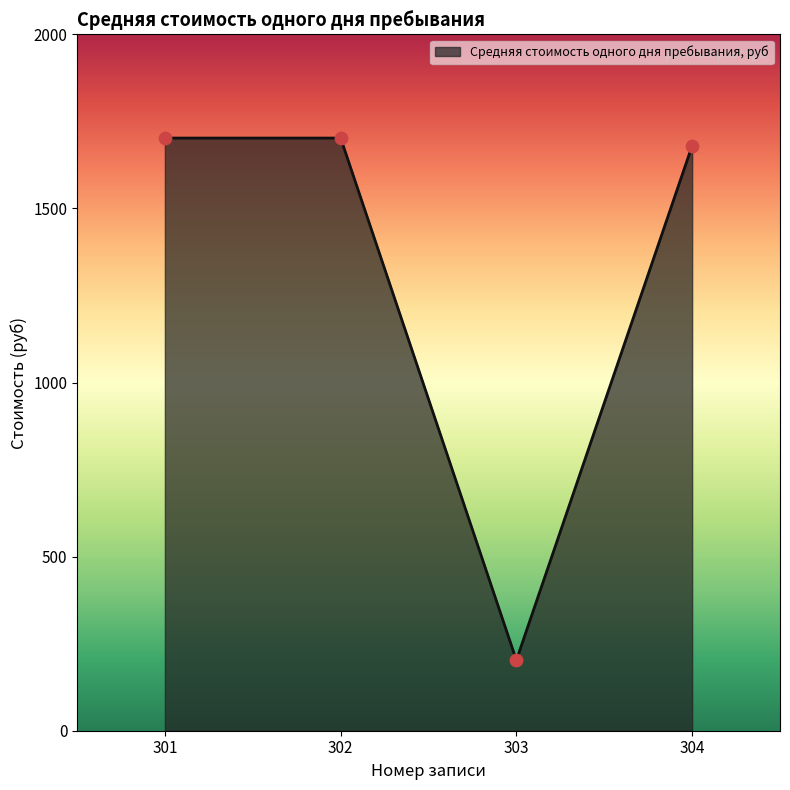

Approximately how many times larger is the value at 303 compared to 302?

0.1